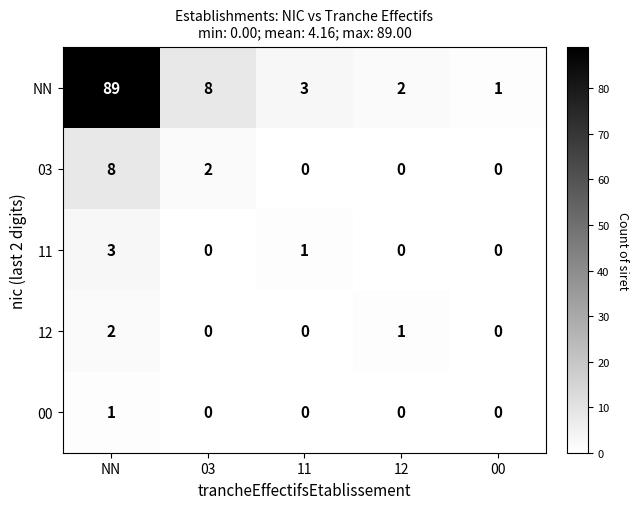

How many values in the 03 series exceed 0?

2